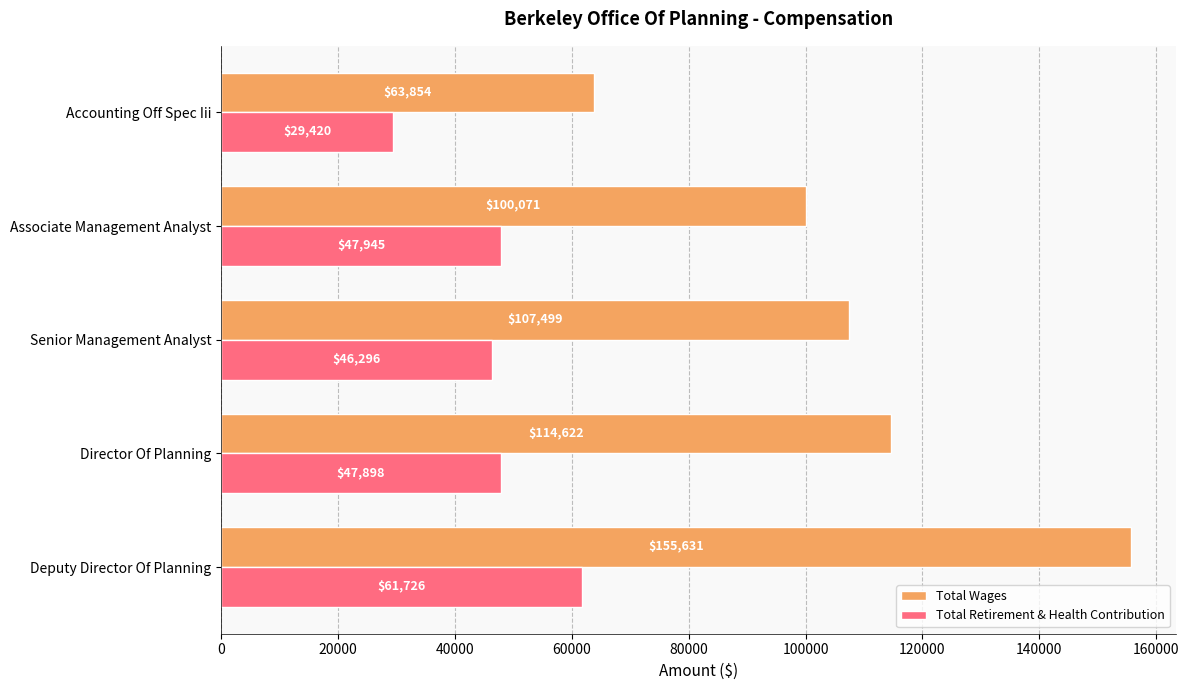

At which label is Total Wages closest to 109742?

Senior Management Analyst